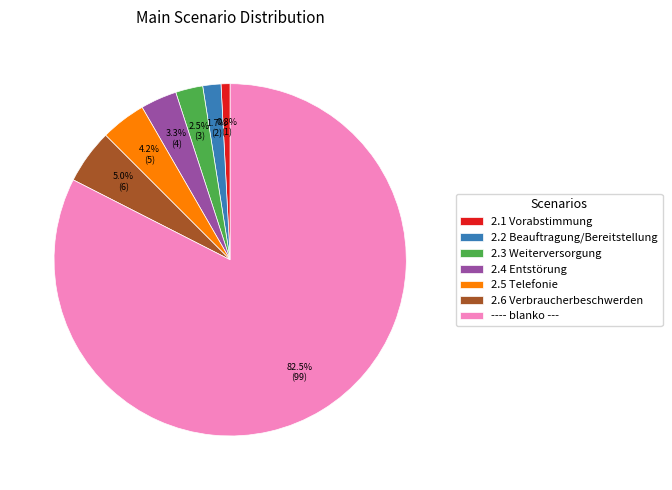

What is the ratio of the value at 2.2 Beauftragung/Bereitstellung to the value at 2.6 Verbraucherbeschwerden?

0.3